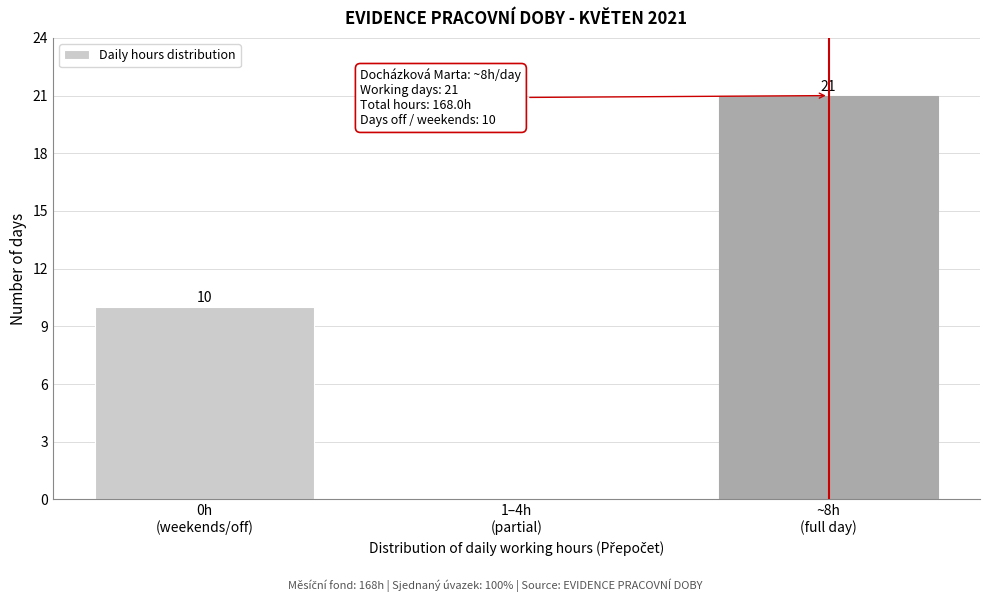

How many values are between 0 and 21?

3